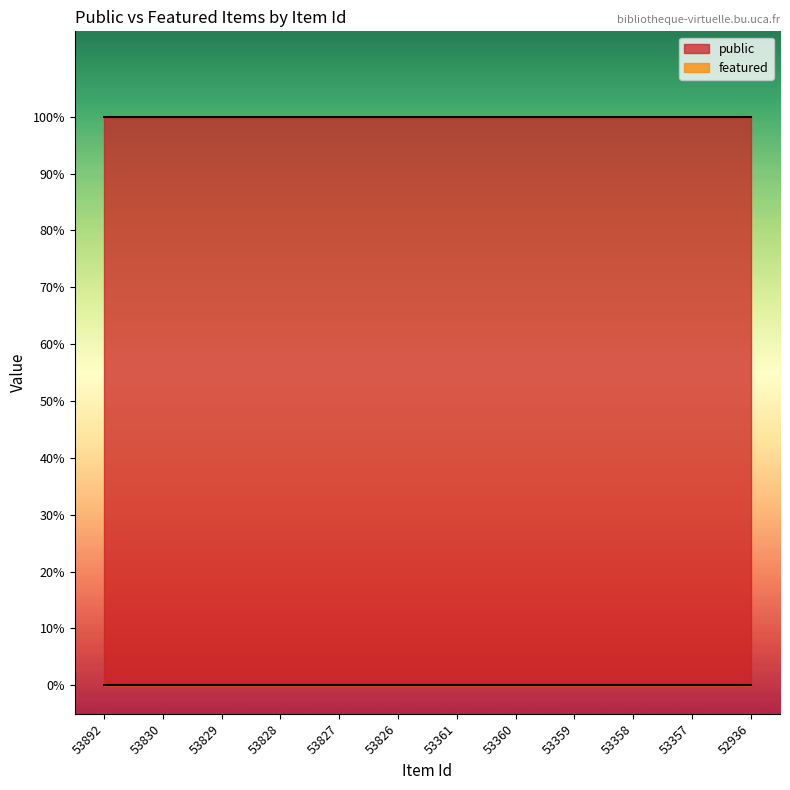

How many lines are shown in the chart?

2